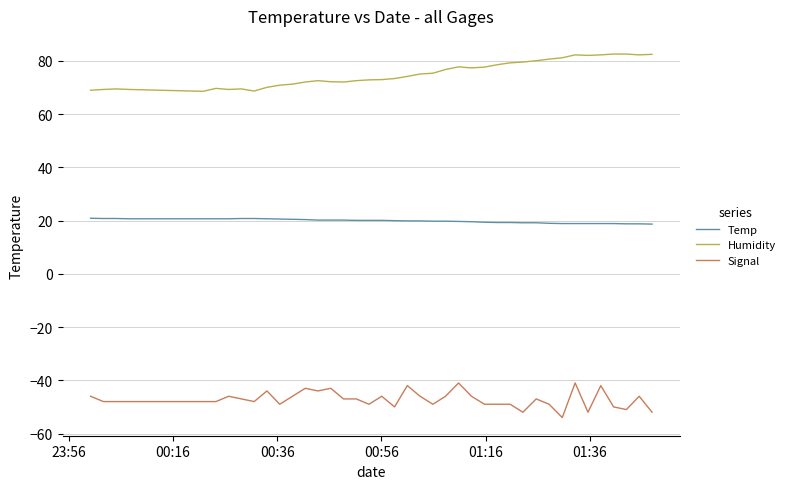

Which series has the largest total across all categories?

Humidity